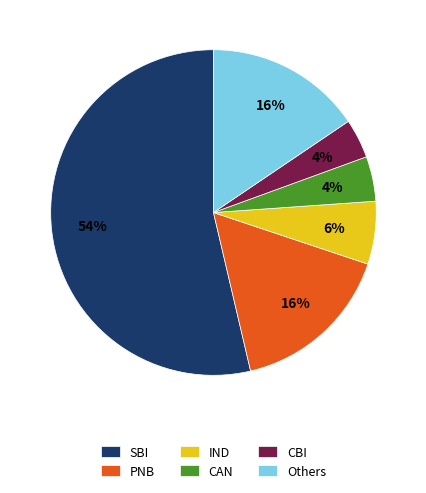

To the nearest percent, what is the difference between the largest and smallest slice percentages?

50%